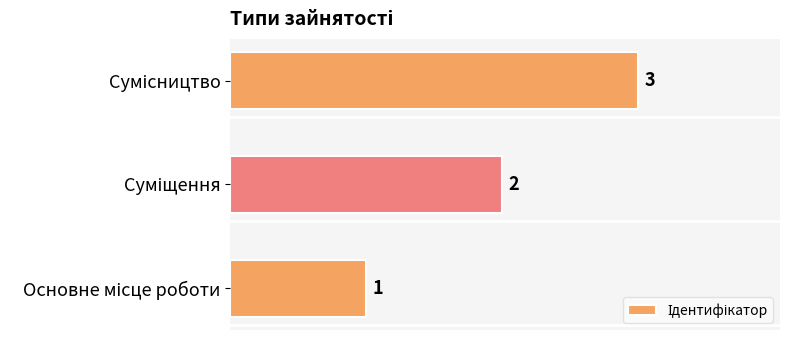

What is the sum of all values?

6